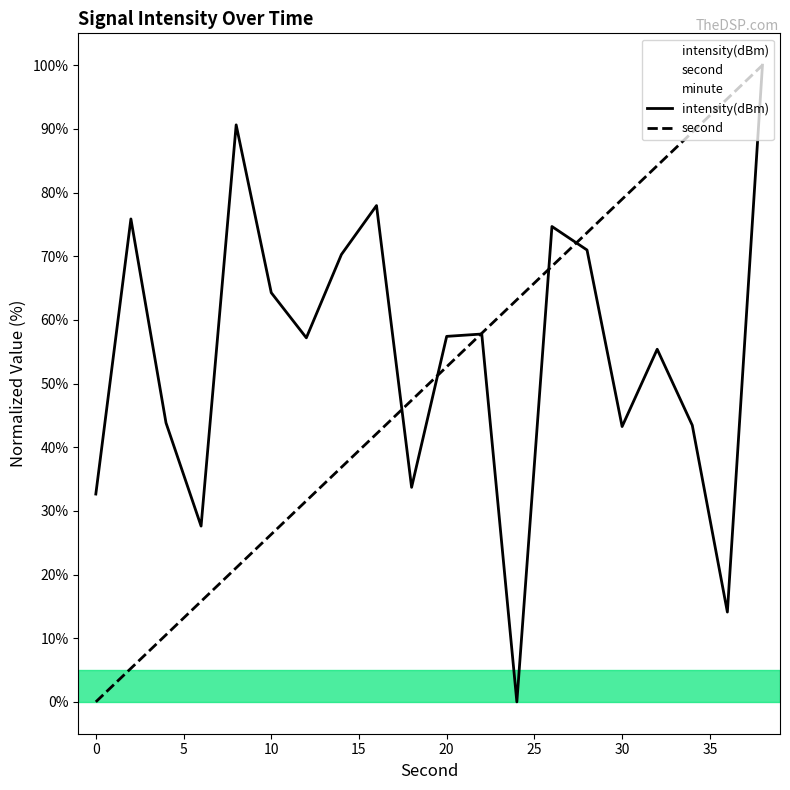

The value of intensity(dBm) at 30 is 43.2. True or false?

True